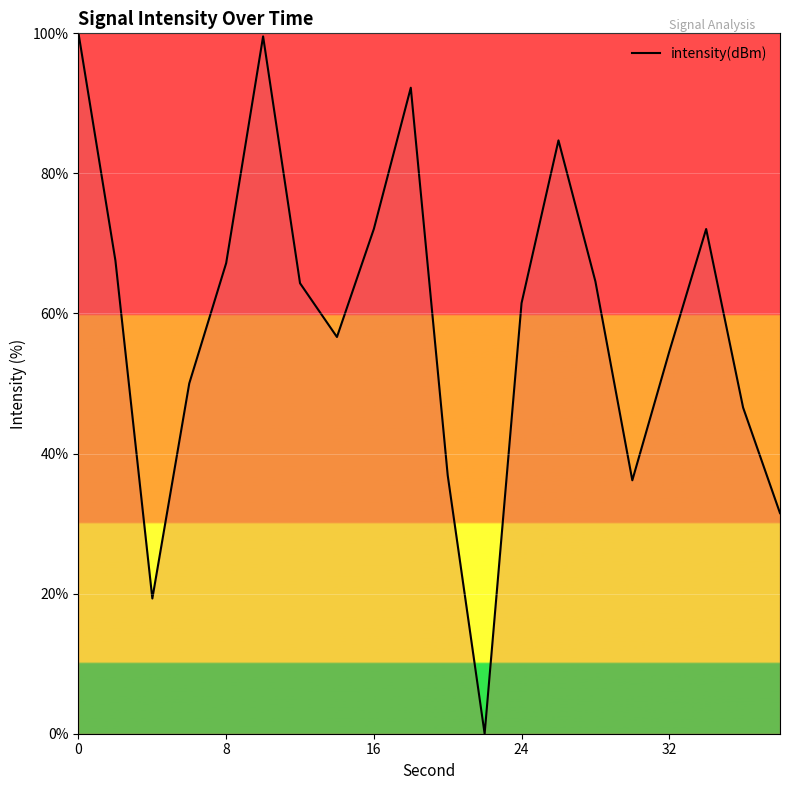

What is the difference between the maximum and minimum values?

100.0